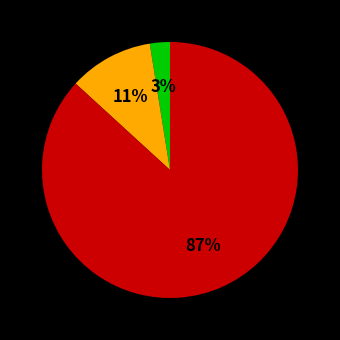

To the nearest percent, what is the average slice percentage?

33%